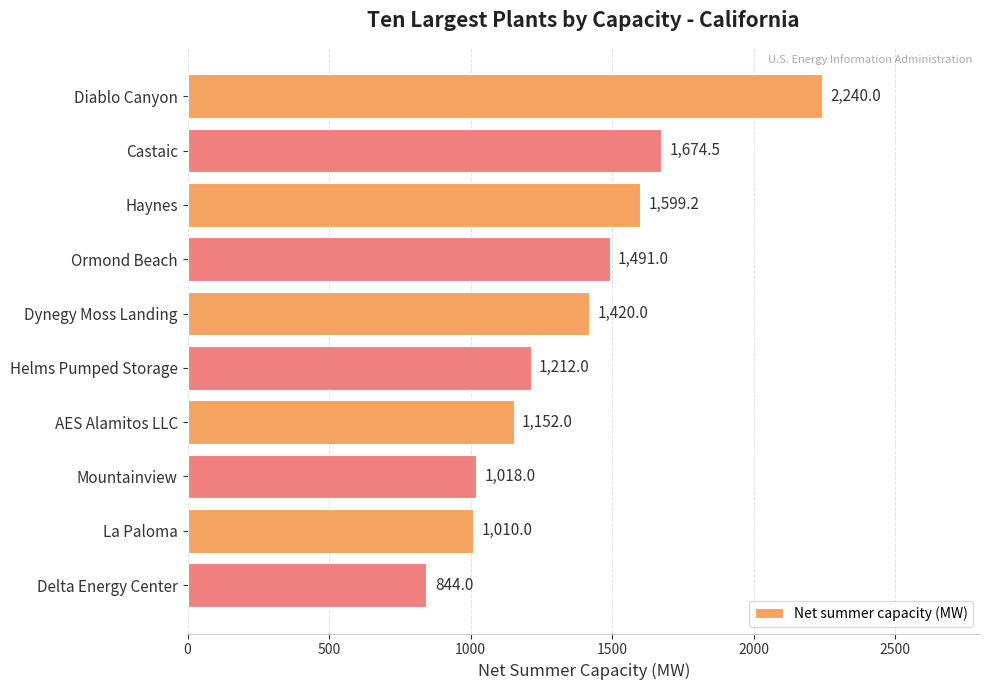

What is the average value?

1366.1